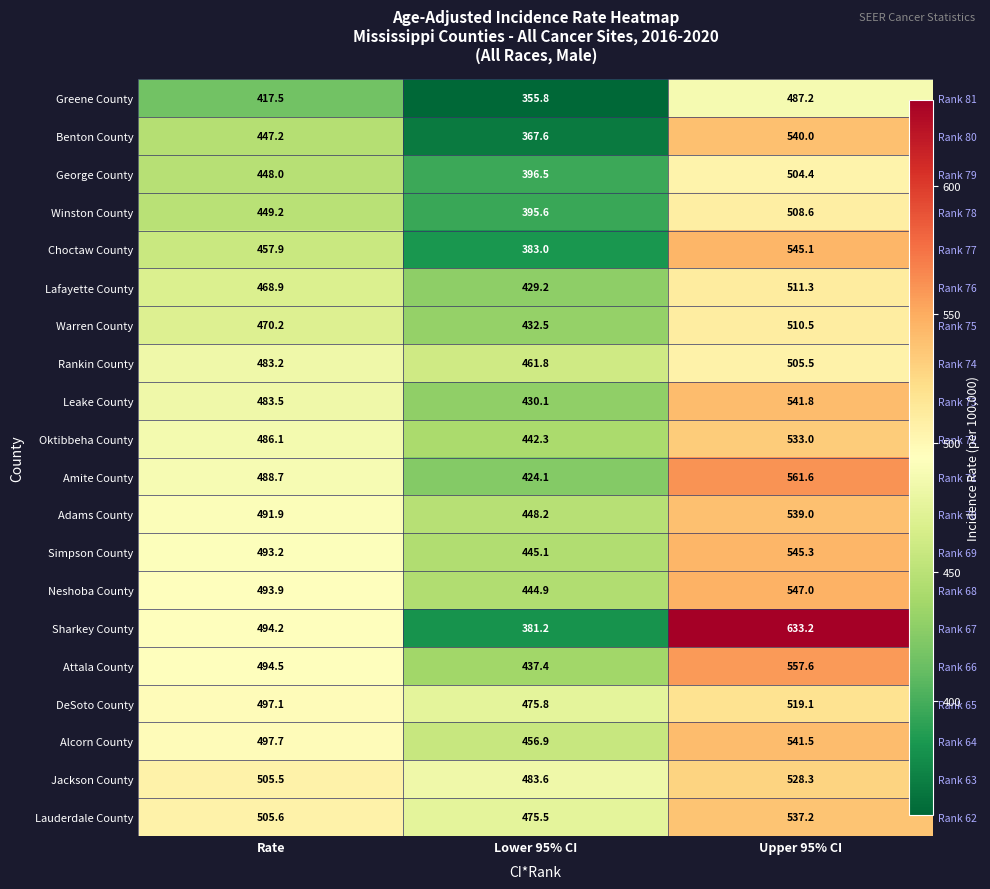

What is the spread (max minus min) of values at Rate?

88.1